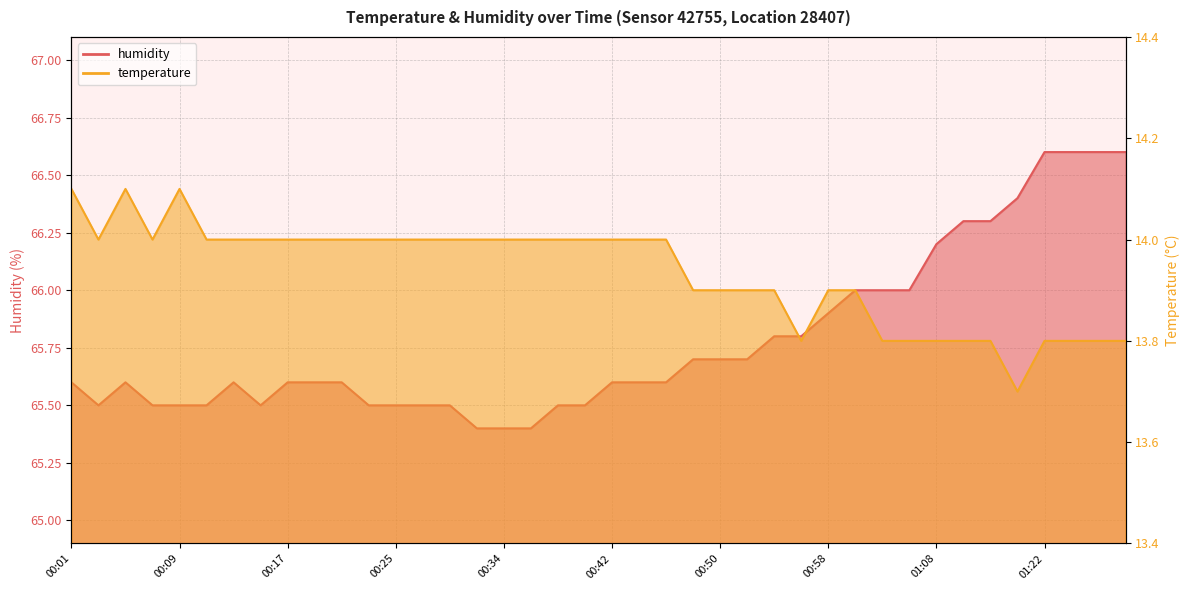

Between 00:36 and 00:54, which series saw the biggest shift?

humidity